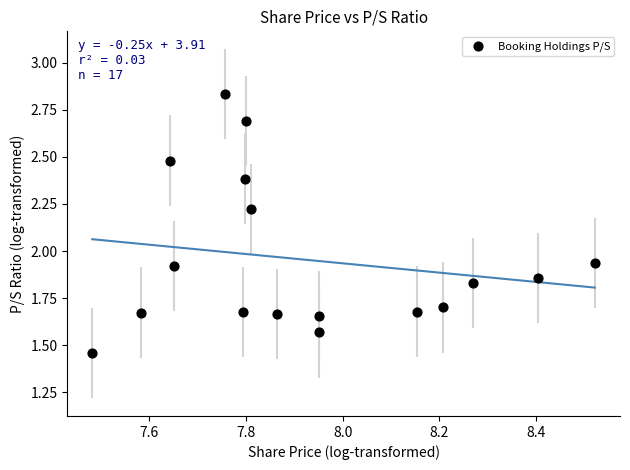

What is the range of X values (max minus min)?

1.0